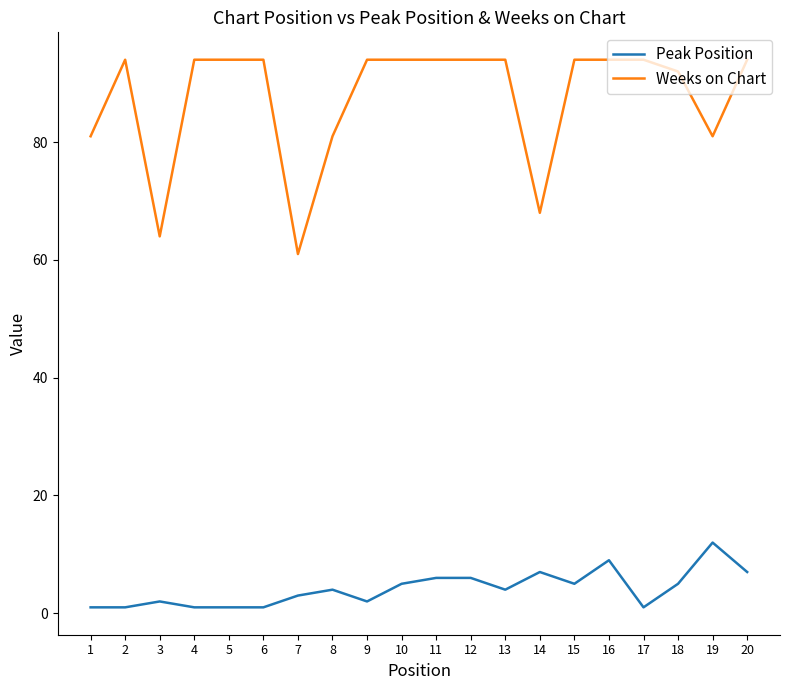

How many lines are shown in the chart?

2